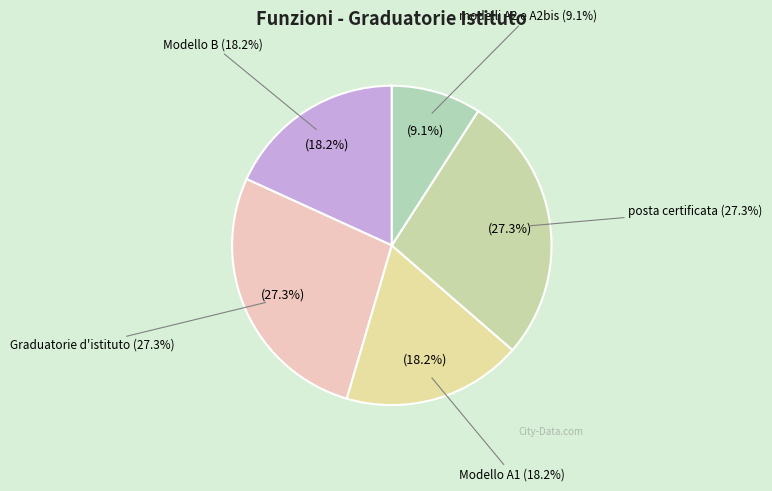

Does Modello A1 account for over 50% of the chart?

No